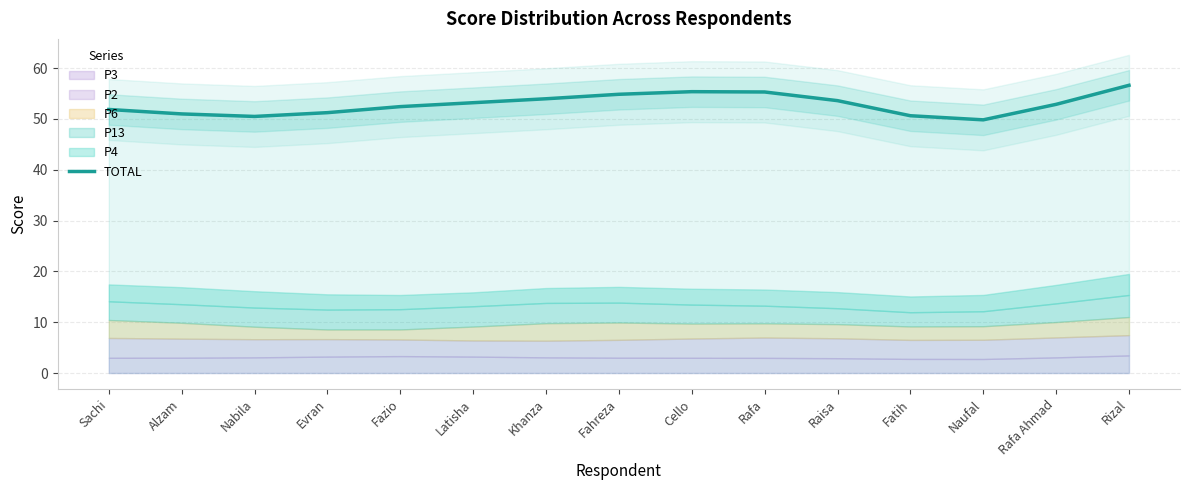

Reading left to right, what are all the values shown in this chart?

51.8	51.0	50.5	51.2	52.4	53.2	54.0	54.8	55.3	55.3	53.6	50.6	49.8	52.9	56.6